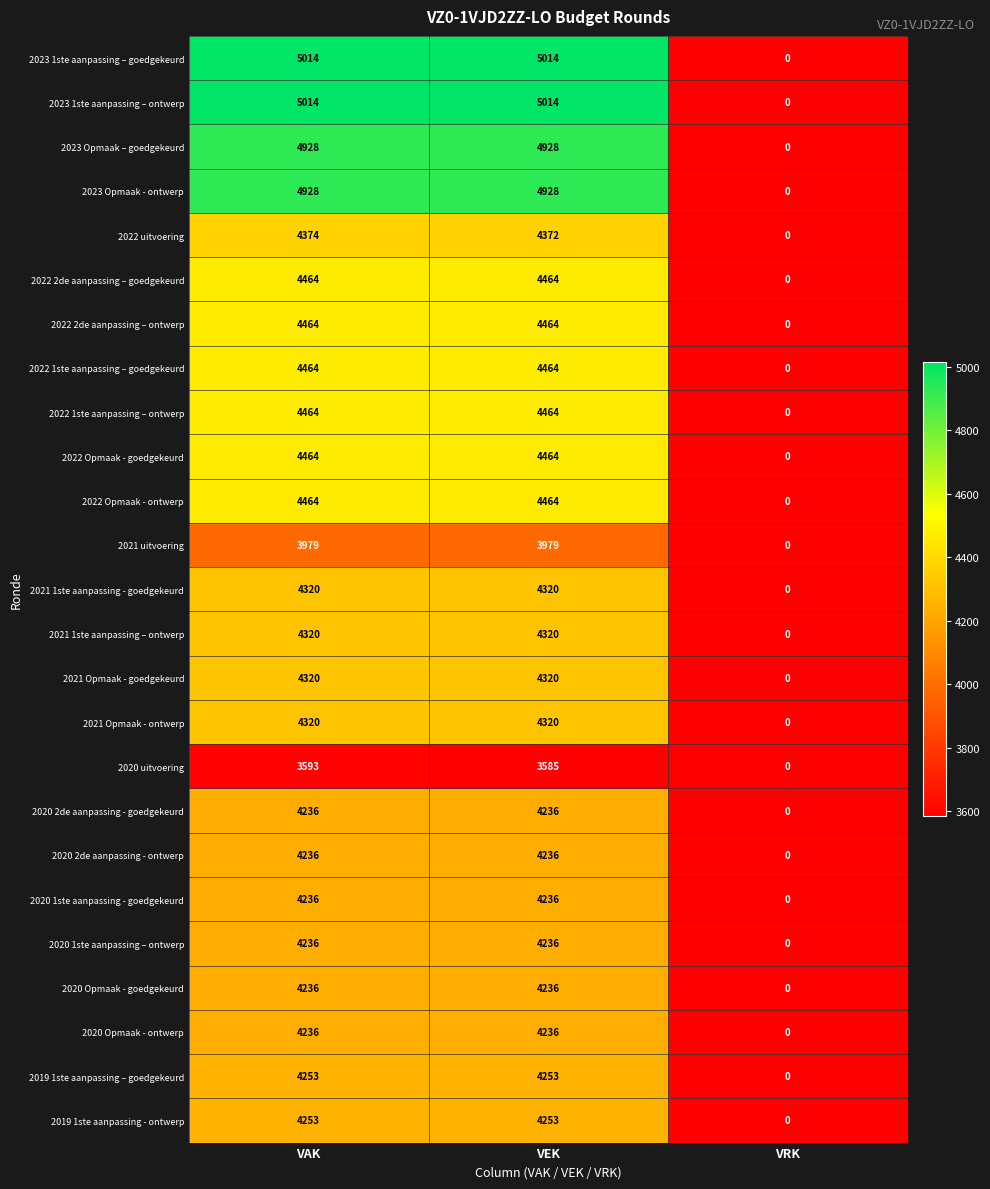

Which label corresponds to the smallest value in the chart?

VRK